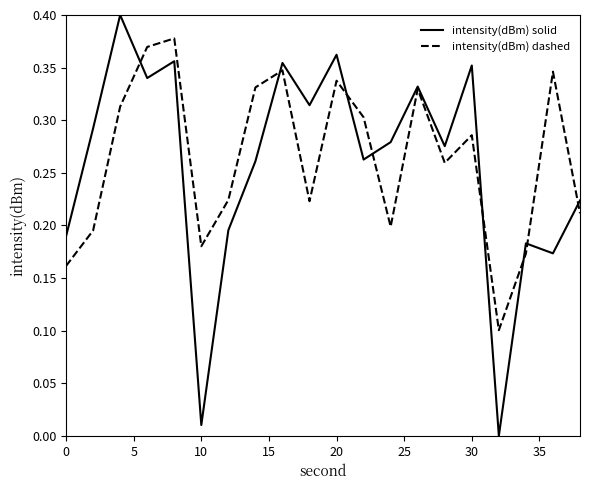

Is this an area chart (filled region under the line)?

No